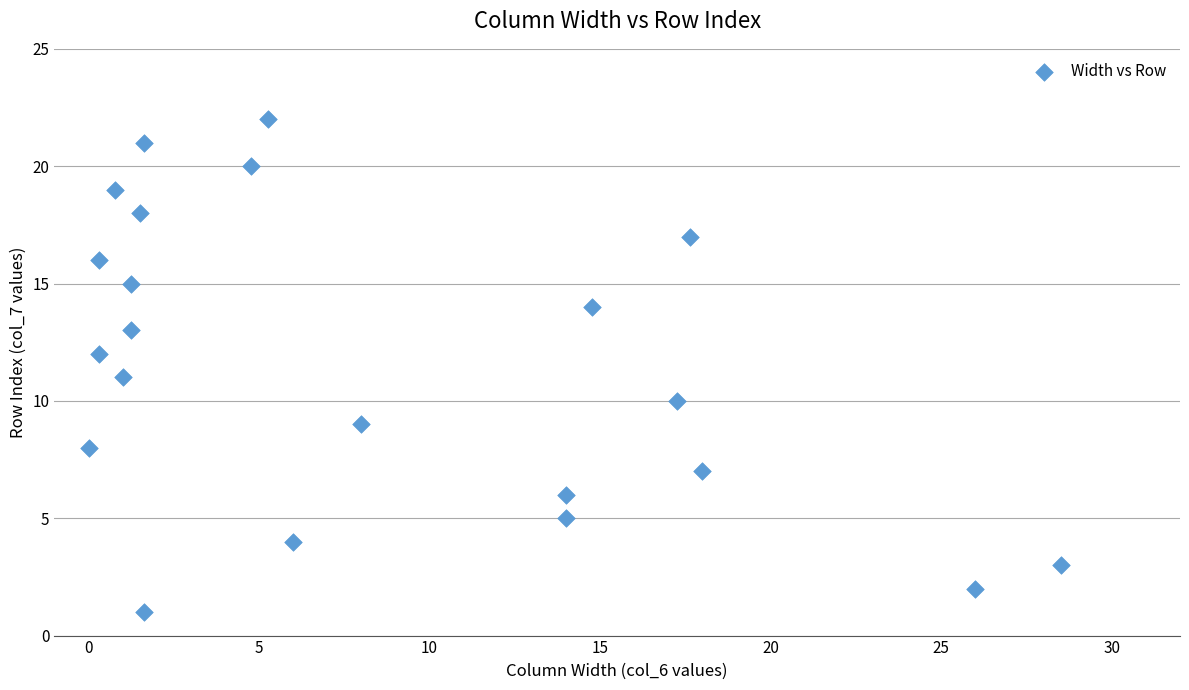

What is the range of Y values (max minus min)?

21